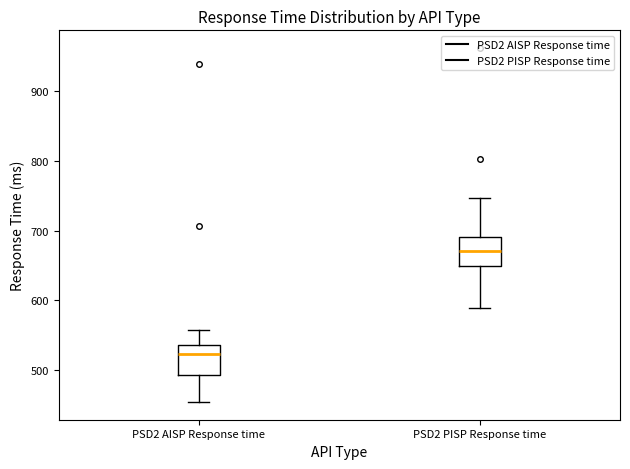

Which box has the highest median line?

PSD2 PISP Response time